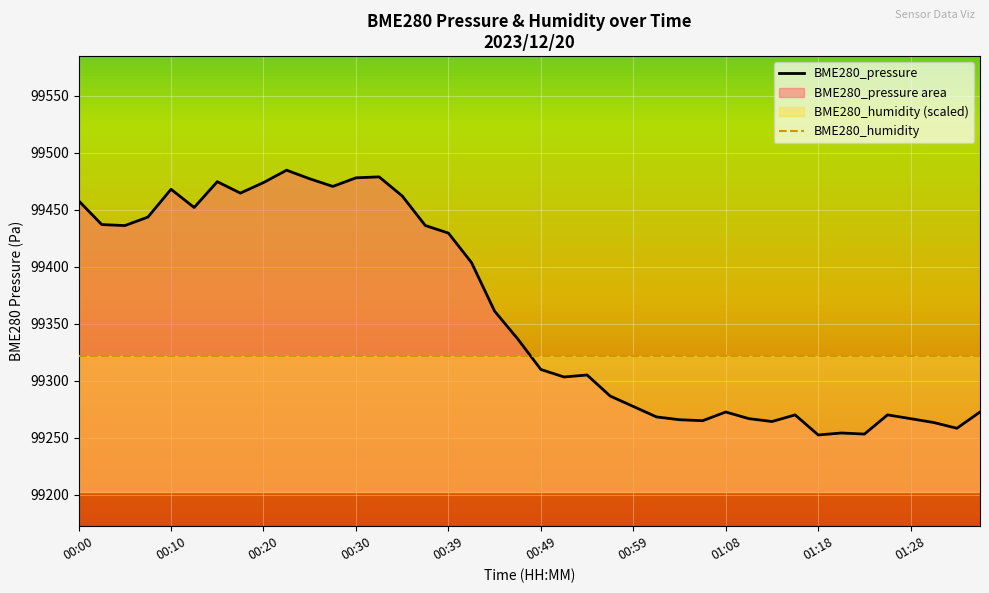

List the series in order of their overall mean, highest first.

BME280_pressure, BME280_humidity